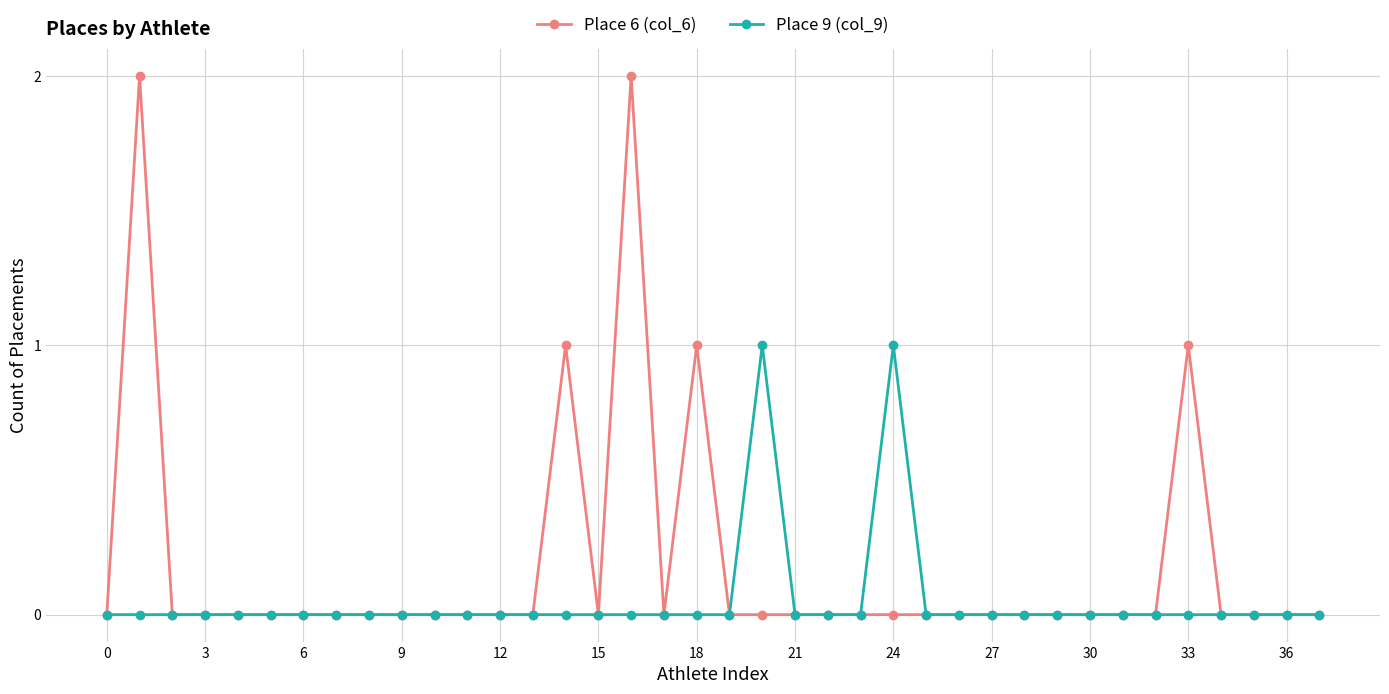

Which series has the widest spread of values?

Place 6 (col_6)